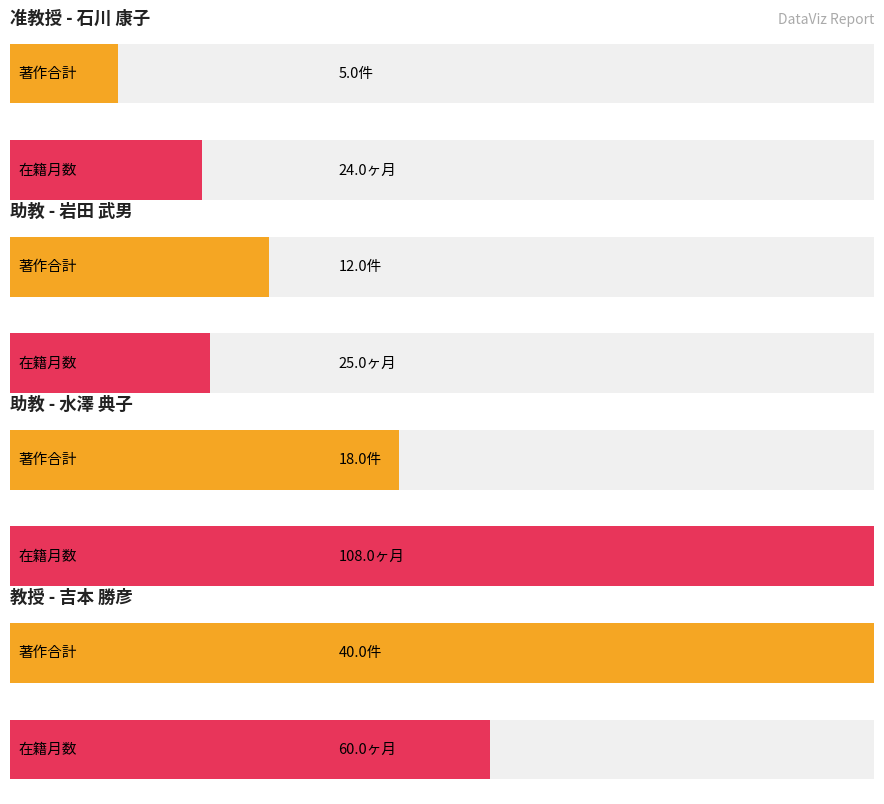

Does the chart contain any negative values?

No